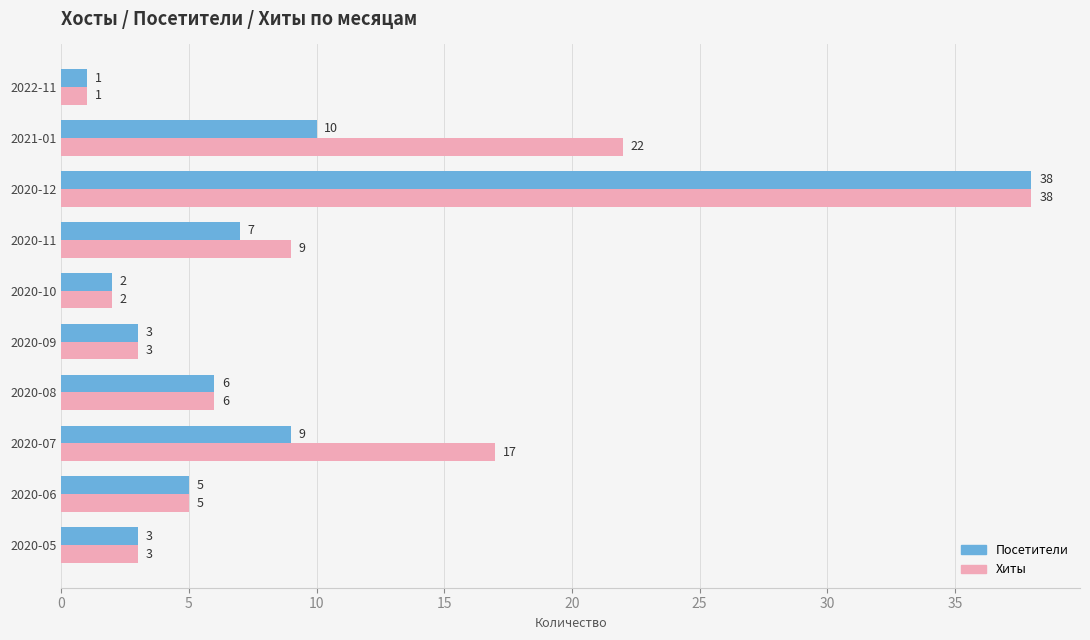

At which category is the sum across all series the highest?

2020-12